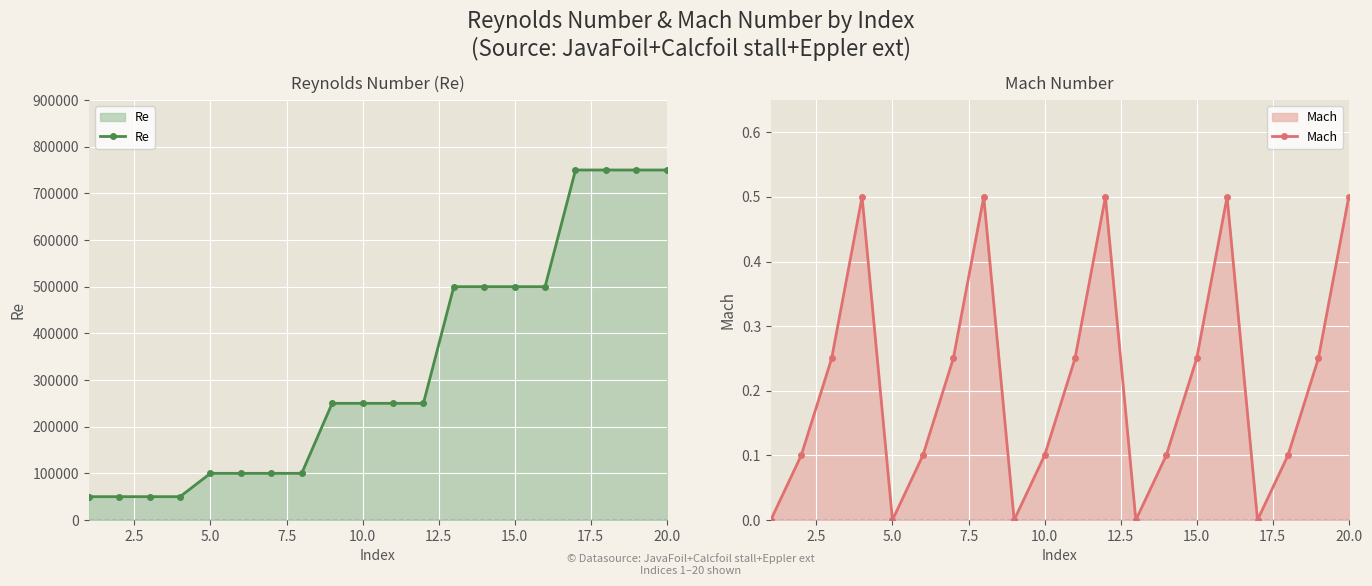

True or false: Re and Mach intersect in this chart.

False